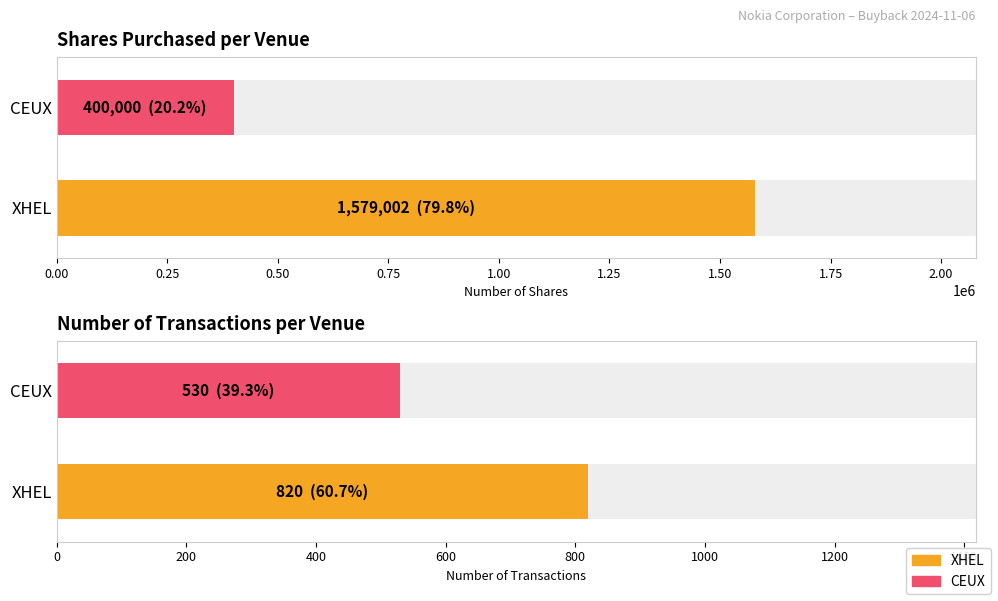

How many bars are there in each group?

2